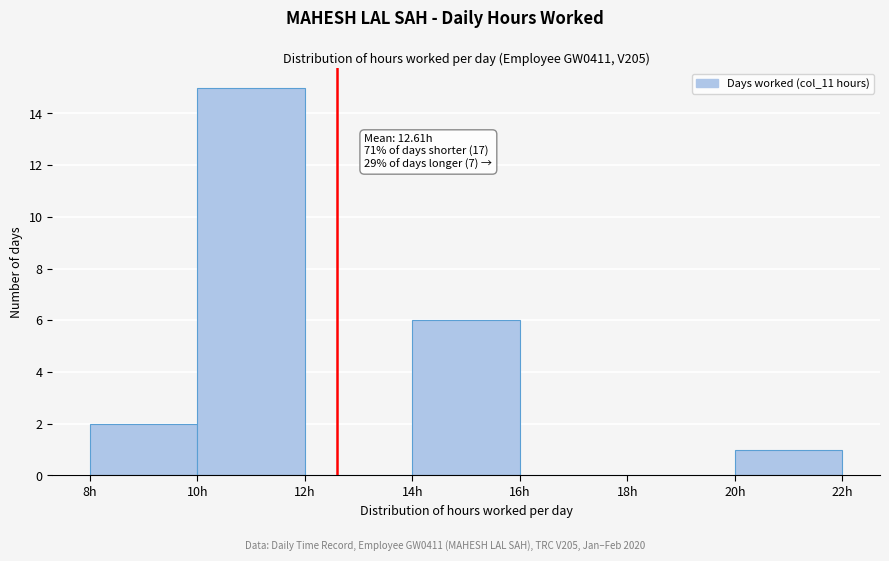

Which range on the x-axis has the tallest bar?

10 to 12